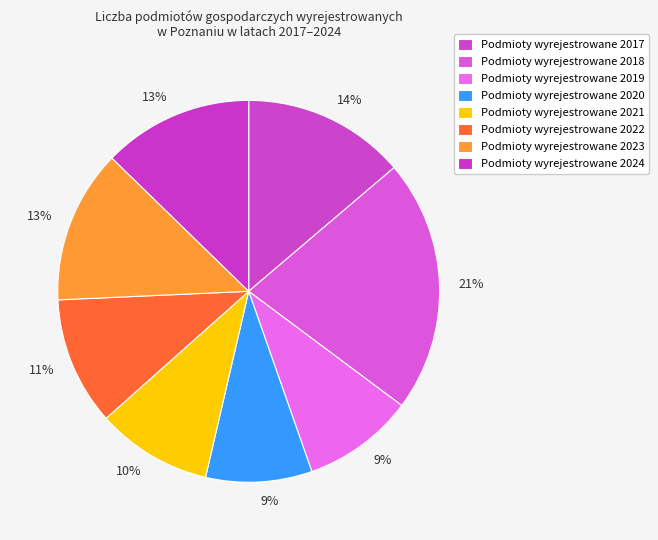

How many segments does this pie chart have?

8